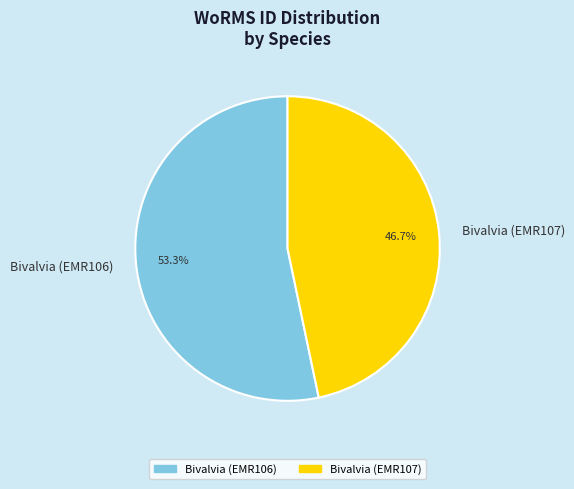

Rank the categories by value from lowest to highest.

Bivalvia (EMR107), Bivalvia (EMR106)